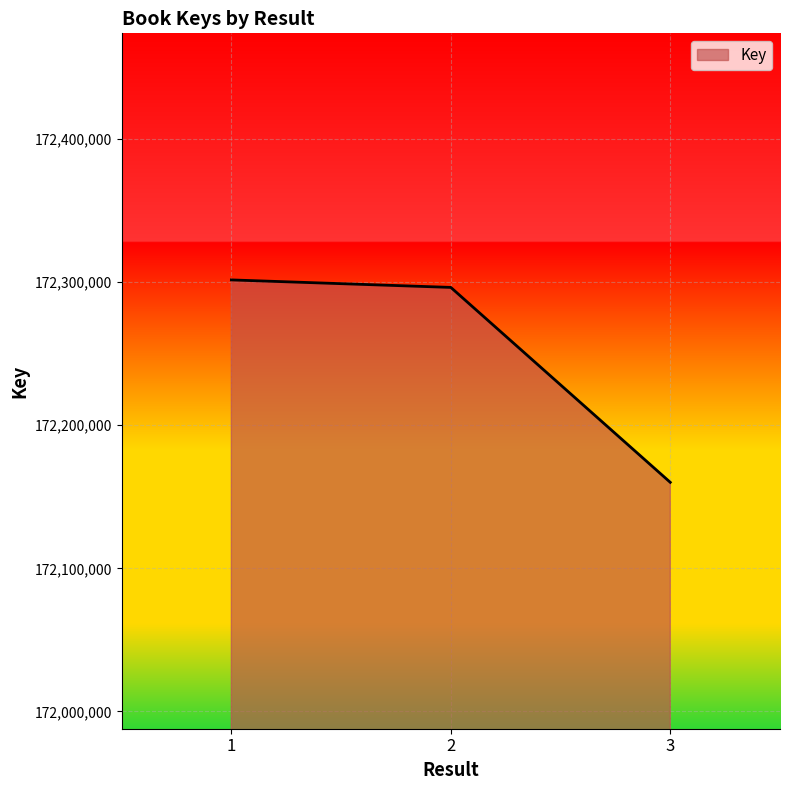

Which has a higher value, 1 or 2?

1